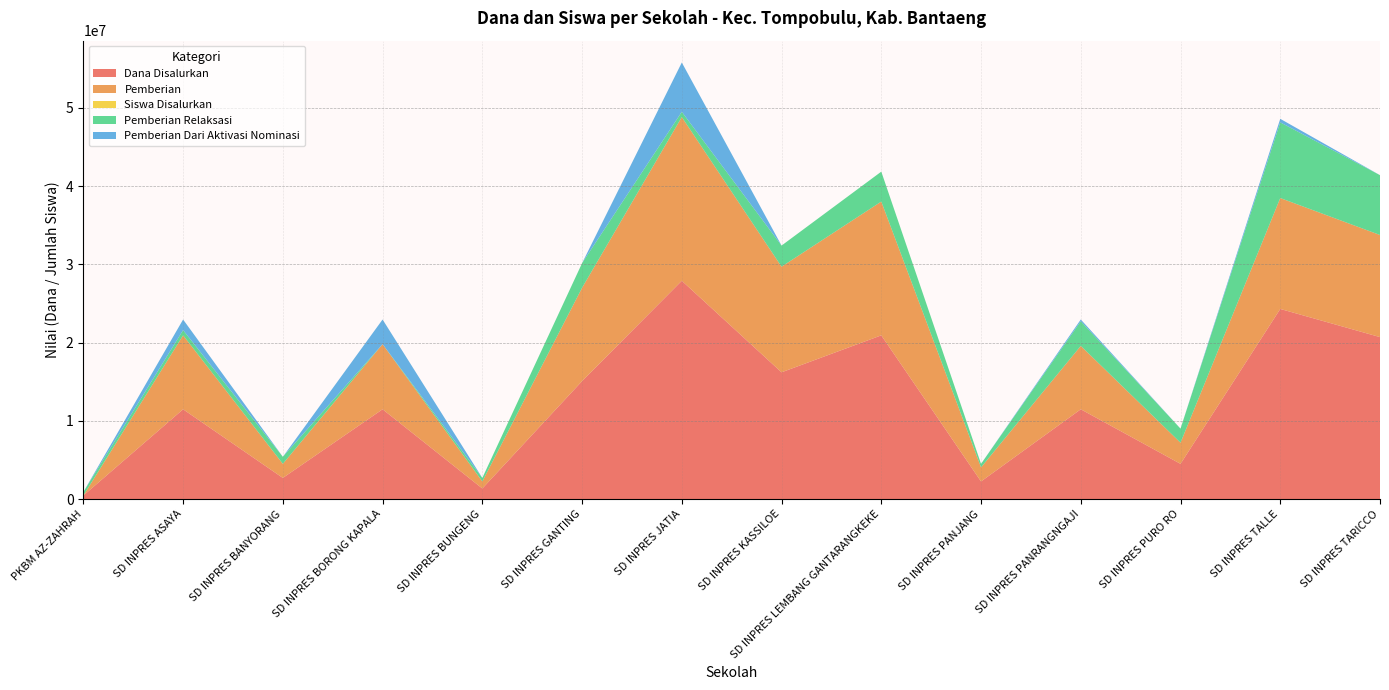

Reading left to right, what are all the values shown in this chart?

Dana Disalurkan: PKBM AZ-ZAHRAH=450000	SD INPRES ASAYA=11475000	SD INPRES BANYORANG=2700000	SD INPRES BORONG KAPALA=11475000	SD INPRES BUNGENG=1350000	SD INPRES GANTING=15075000	SD INPRES JATIA=27900000	SD INPRES KASSILOE=16200000	SD INPRES LEMBANG GANTARANGKEKE=20925000	SD INPRES PANJANG=2250000	SD INPRES PANRANGNGAJI=11475000	SD INPRES PURO RO=4500000	SD INPRES TALLE=24300000	SD INPRES TARICCO=20700000
Pemberian: PKBM AZ-ZAHRAH=0	SD INPRES ASAYA=9450000	SD INPRES BANYORANG=1800000	SD INPRES BORONG KAPALA=8325000	SD INPRES BUNGENG=900000	SD INPRES GANTING=11925000	SD INPRES JATIA=20925000	SD INPRES KASSILOE=13500000	SD INPRES LEMBANG GANTARANGKEKE=17100000	SD INPRES PANJANG=1800000	SD INPRES PANRANGNGAJI=8100000	SD INPRES PURO RO=2700000	SD INPRES TALLE=14175000	SD INPRES TARICCO=13050000
Siswa Disalurkan: PKBM AZ-ZAHRAH=1	SD INPRES ASAYA=27	SD INPRES BANYORANG=8	SD INPRES BORONG KAPALA=27	SD INPRES BUNGENG=4	SD INPRES GANTING=36	SD INPRES JATIA=65	SD INPRES KASSILOE=37	SD INPRES LEMBANG GANTARANGKEKE=55	SD INPRES PANJANG=6	SD INPRES PANRANGNGAJI=28	SD INPRES PURO RO=12	SD INPRES TALLE=59	SD INPRES TARICCO=51
Pemberian Relaksasi: PKBM AZ-ZAHRAH=450000	SD INPRES ASAYA=675000	SD INPRES BANYORANG=900000	SD INPRES BORONG KAPALA=0	SD INPRES BUNGENG=450000	SD INPRES GANTING=3150000	SD INPRES JATIA=675000	SD INPRES KASSILOE=2700000	SD INPRES LEMBANG GANTARANGKEKE=3825000	SD INPRES PANJANG=450000	SD INPRES PANRANGNGAJI=3150000	SD INPRES PURO RO=1800000	SD INPRES TALLE=9675000	SD INPRES TARICCO=7650000
Pemberian Dari Aktivasi Nominasi: PKBM AZ-ZAHRAH=0	SD INPRES ASAYA=1350000	SD INPRES BANYORANG=0	SD INPRES BORONG KAPALA=3150000	SD INPRES BUNGENG=0	SD INPRES GANTING=0	SD INPRES JATIA=6300000	SD INPRES KASSILOE=0	SD INPRES LEMBANG GANTARANGKEKE=0	SD INPRES PANJANG=0	SD INPRES PANRANGNGAJI=225000	SD INPRES PURO RO=0	SD INPRES TALLE=450000	SD INPRES TARICCO=0